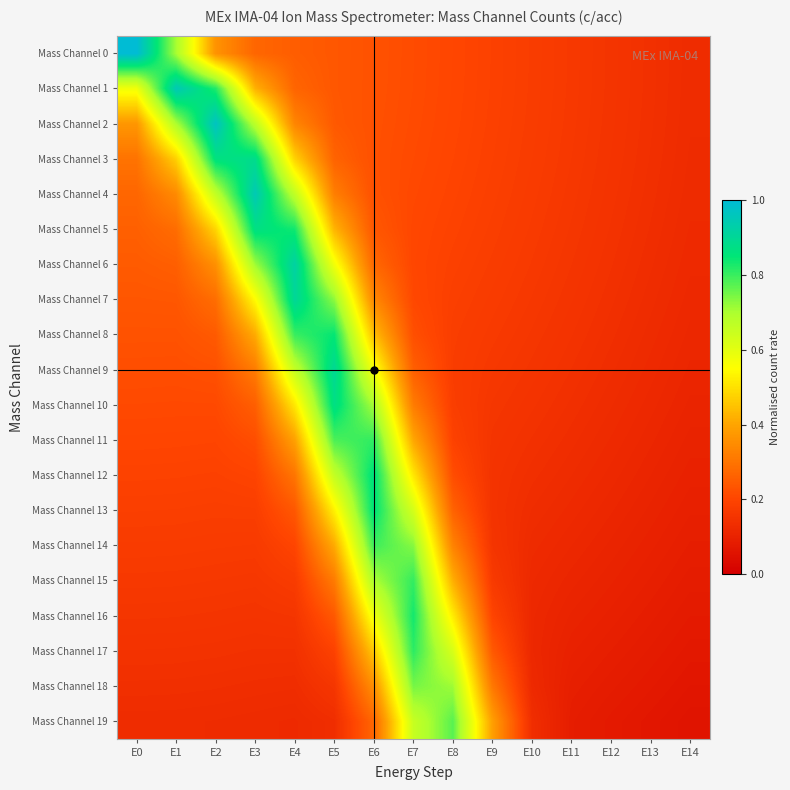

Between E0 and E11, which series saw the biggest shift?

Mass Channel 0